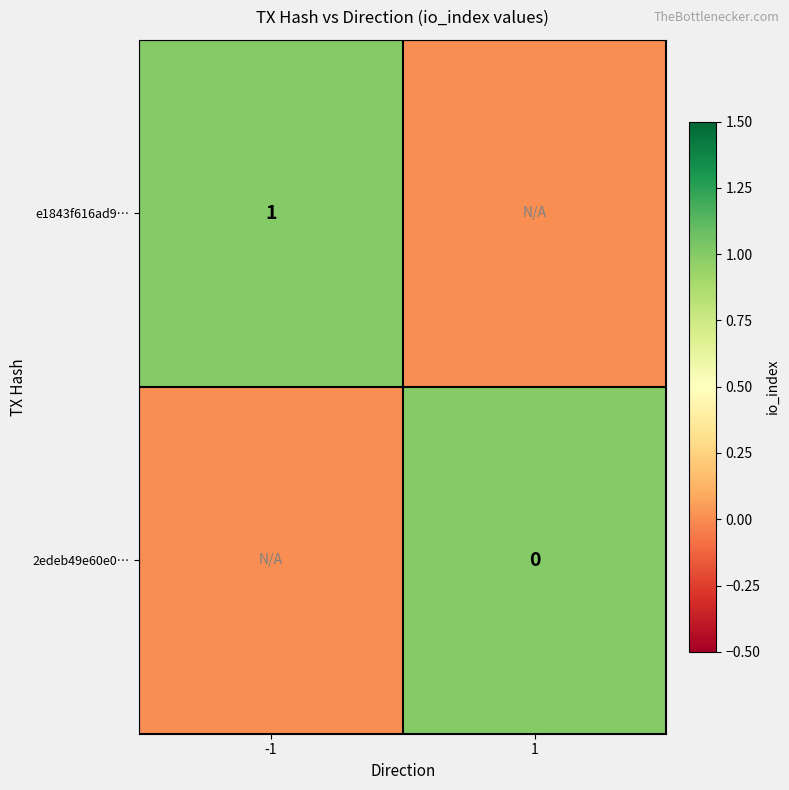

Is it true that e1843f616ad9… equals 1 at -1?

True